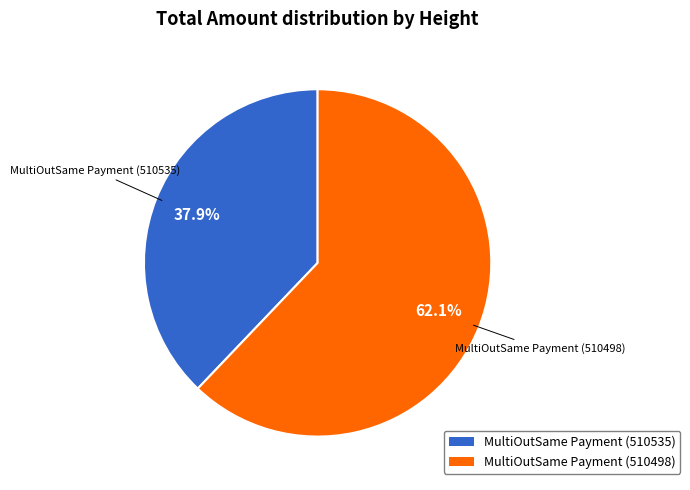

To the nearest percent, what portion does MultiOutSame Payment (510535) represent?

38%